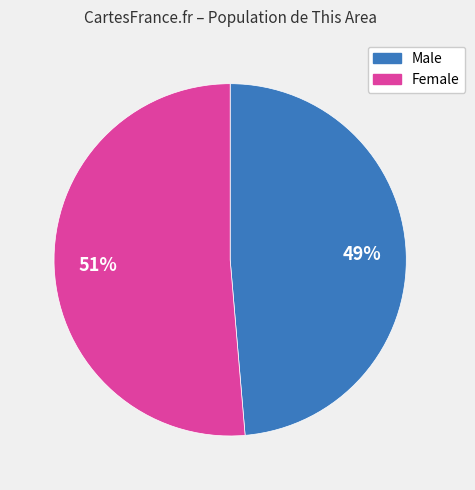

To the nearest percent, what portion does Male represent?

49%